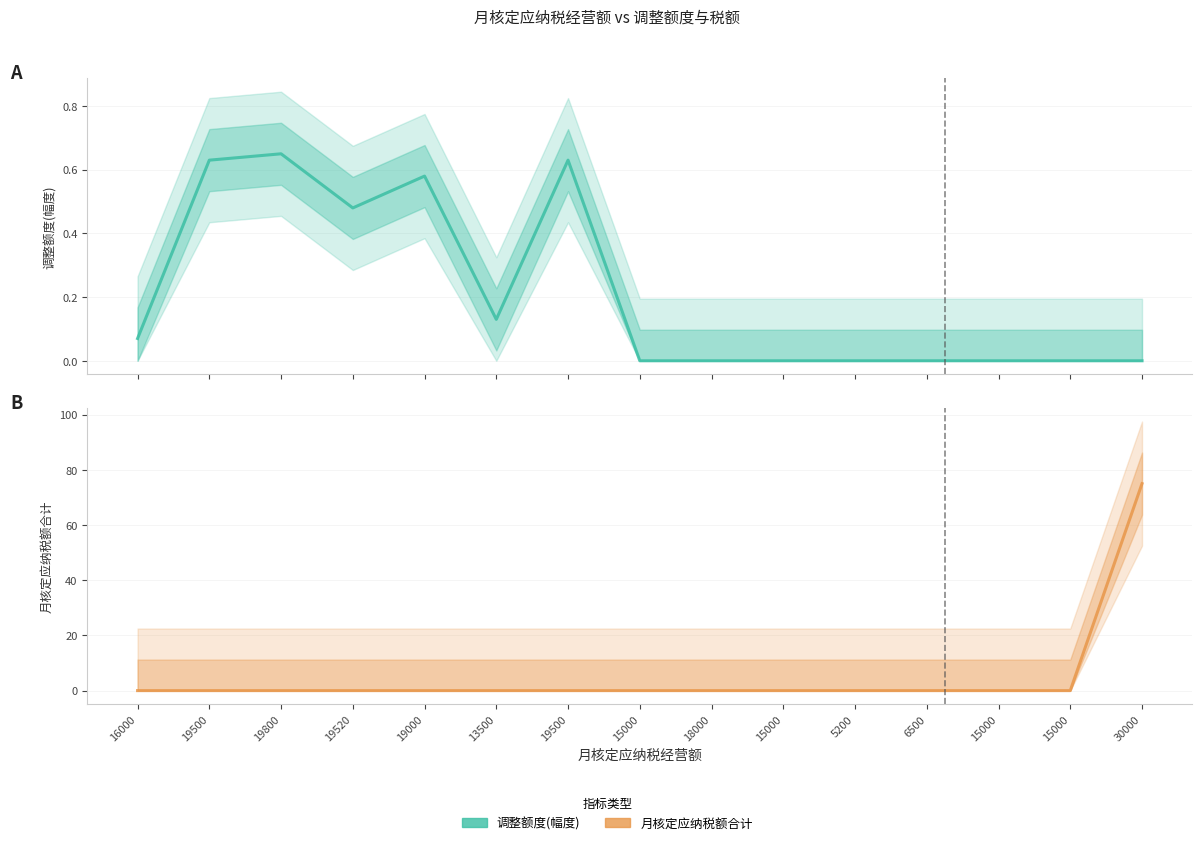

At which category is the sum across all series the highest?

30000